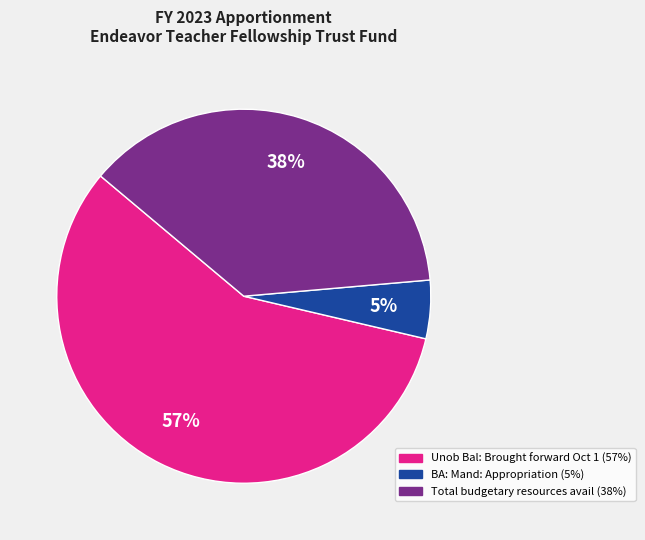

Is it true that Unob Bal: Brought forward Oct 1 is 70% of the pie?

False